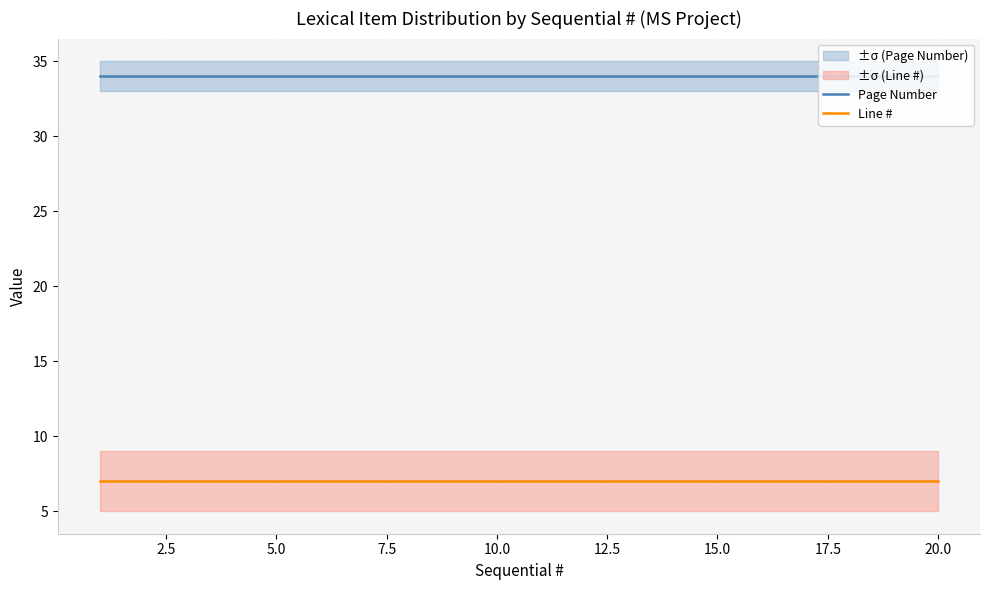

True or false: Line # has a value of 11 at 20.0.

False